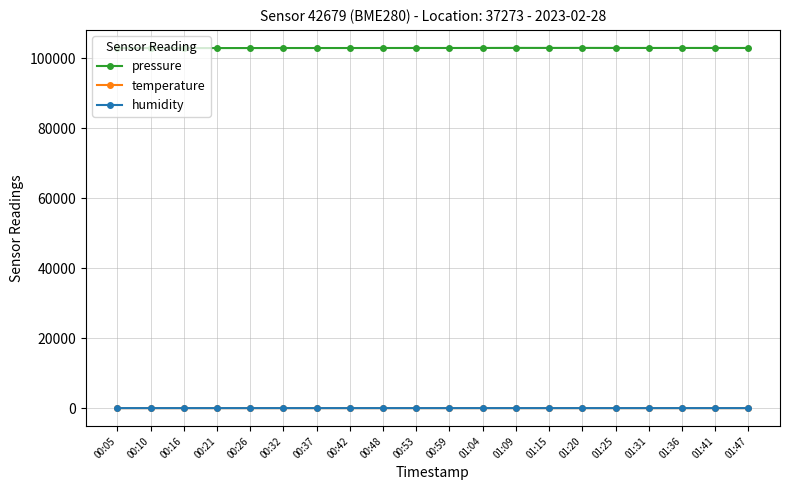

At how many categories does at least one series exceed 80288?

20